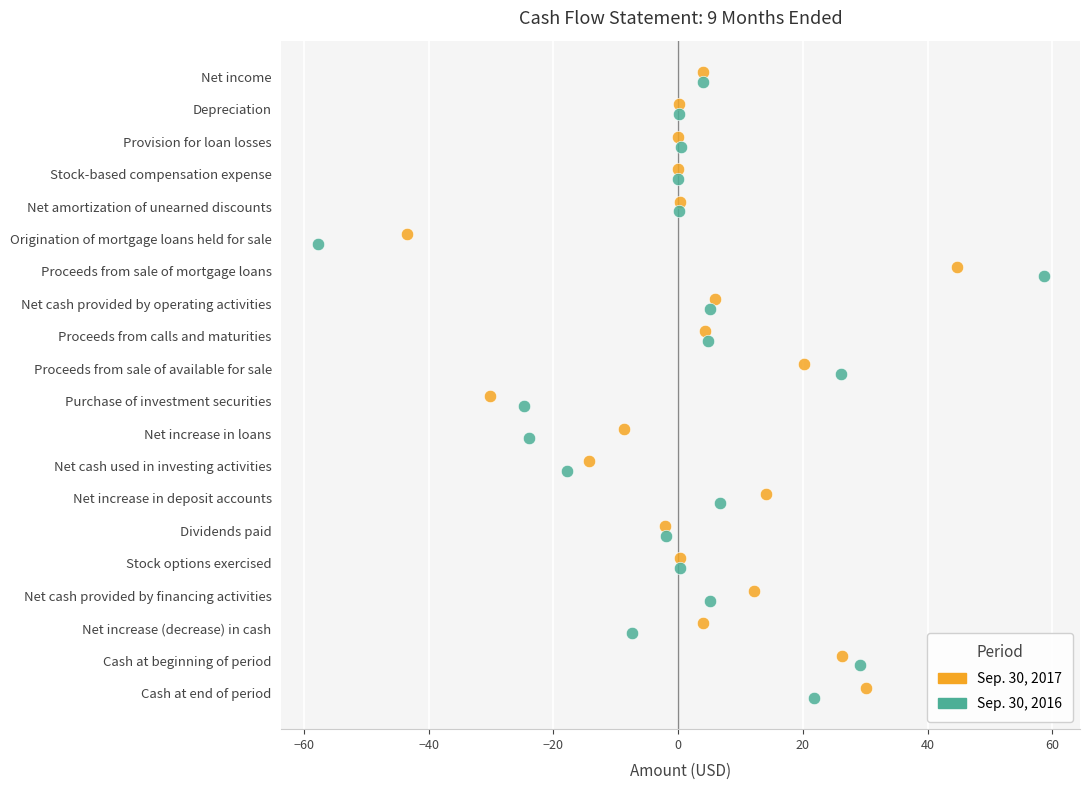

Which series contains the highest Y value?

Sep. 30, 2016